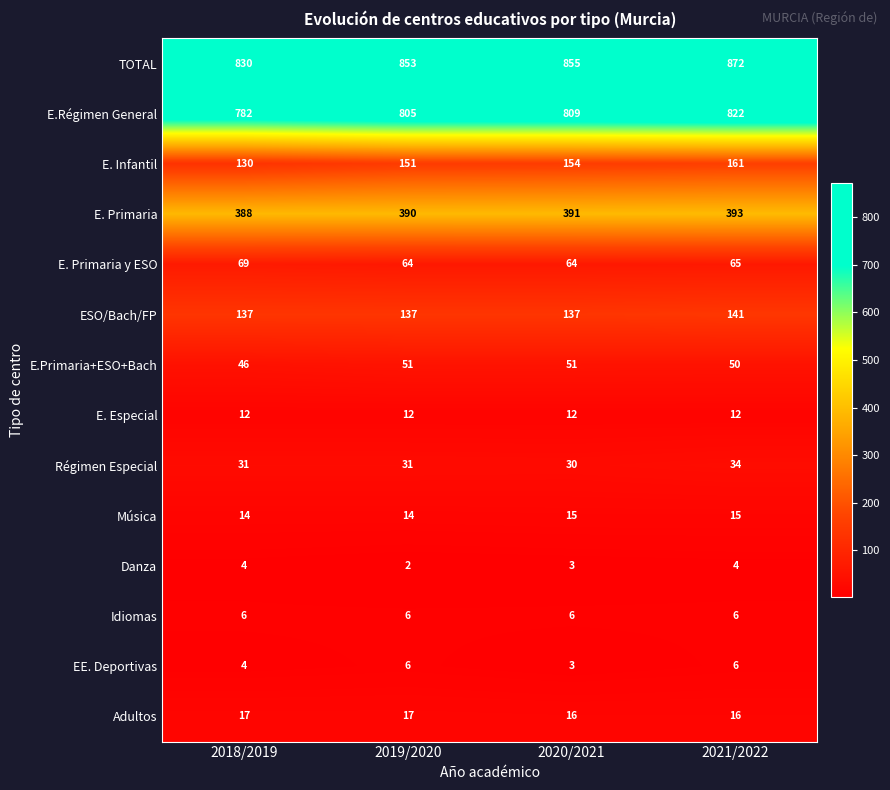

How many E.Régimen General values are between 805 and 822?

3